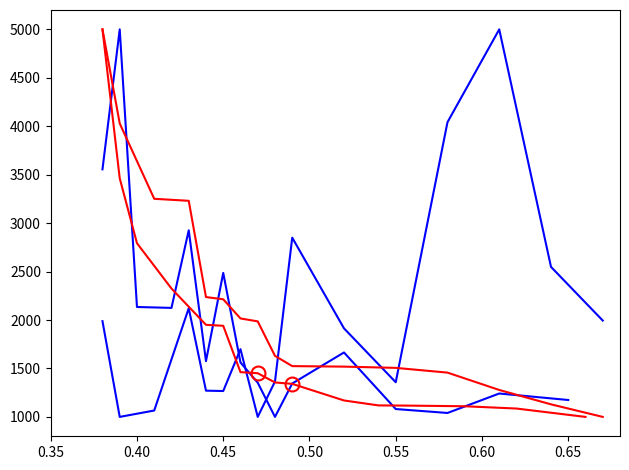

How many values in the 其他工资_绩效系列 series exceed 1985?

8